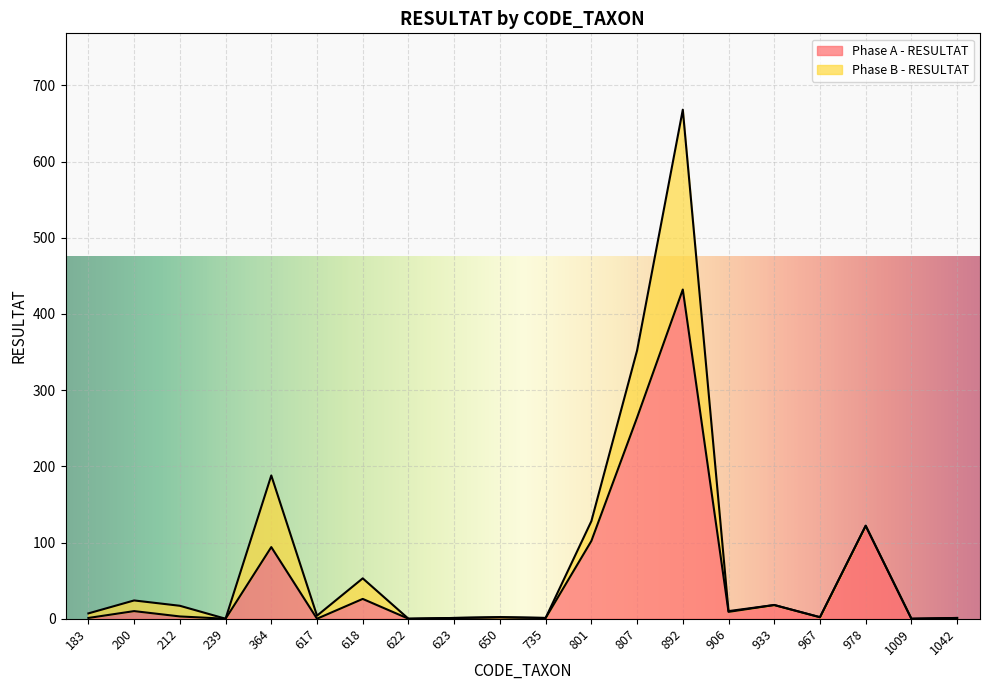

How many lines are shown in the chart?

2